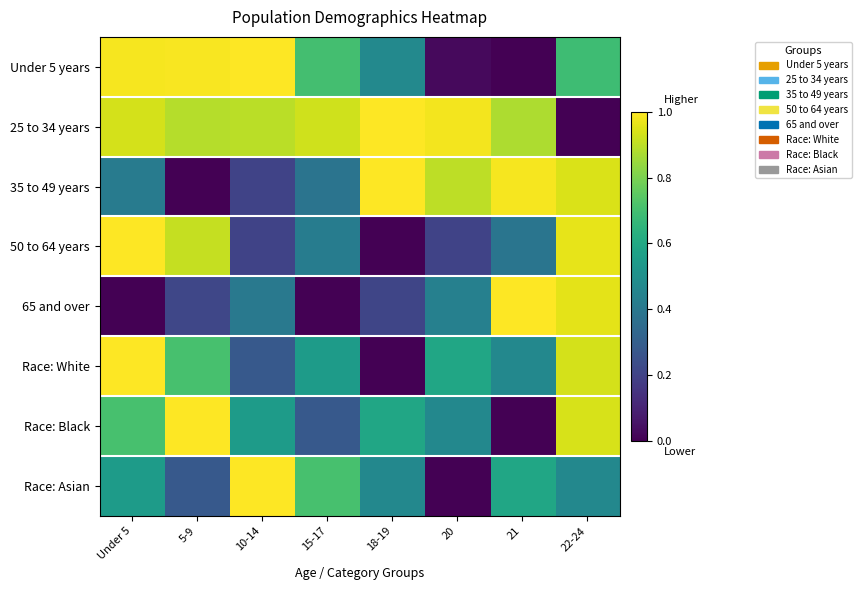

Which series has the largest total across all categories?

25 to 34 years